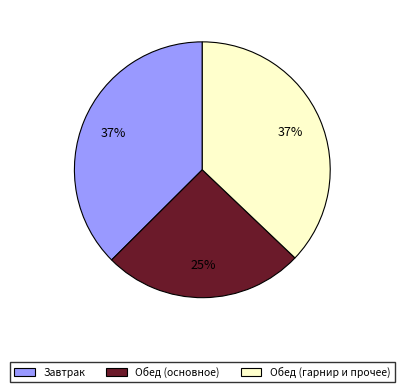

To the nearest percent, what portion does Обед (гарнир и прочее) represent?

37%